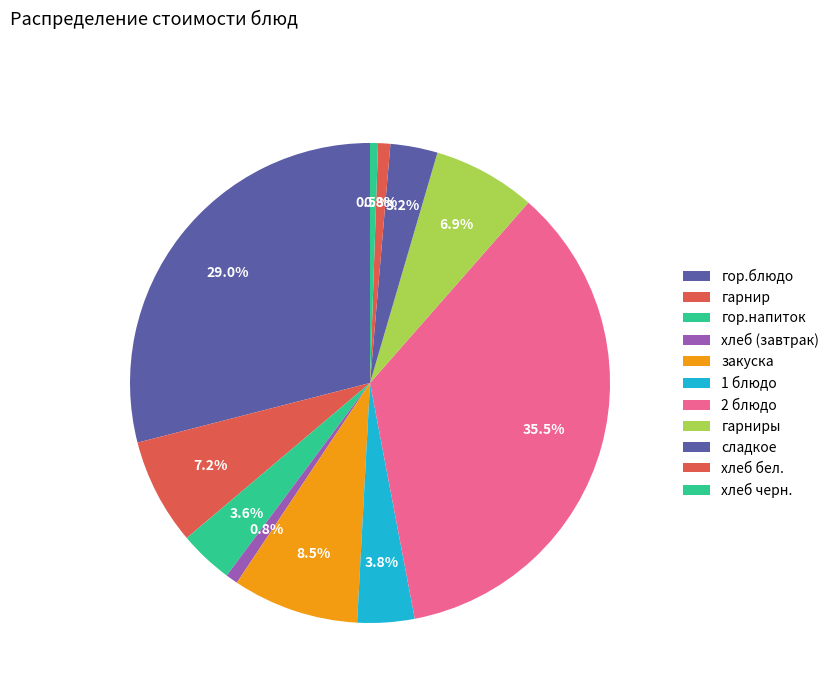

The хлеб черн. slice represents 1% of the pie. True or false?

True